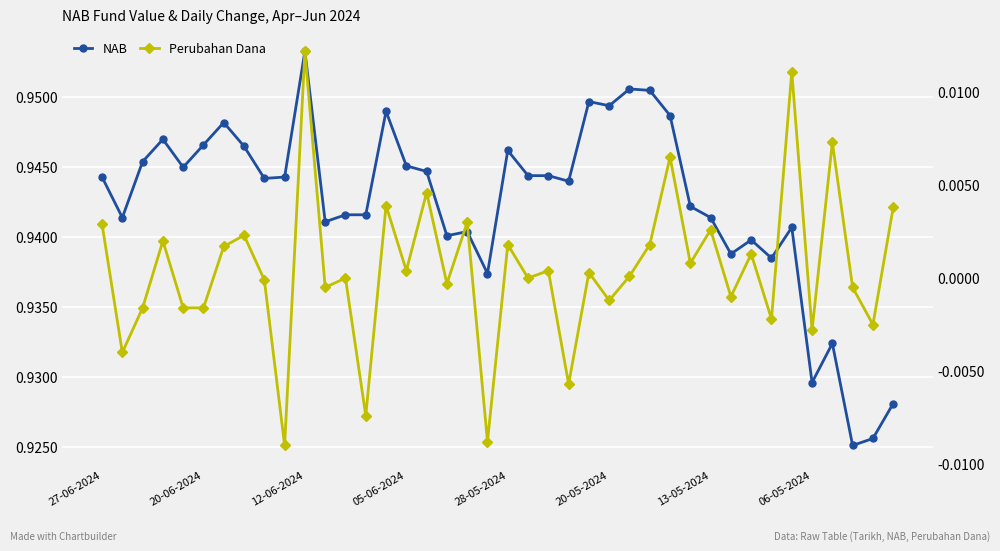

How many series are shown in this chart?

2